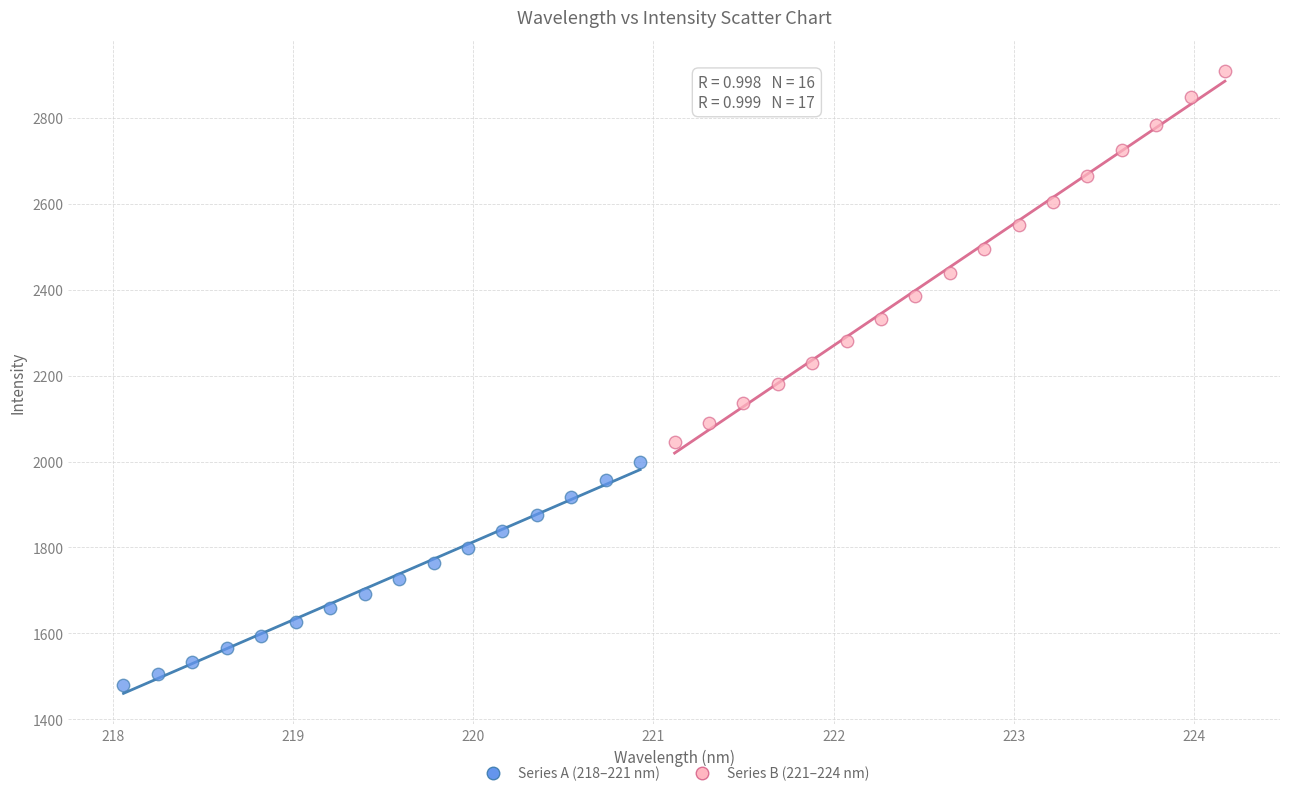

Which series reaches the minimum Y coordinate?

Series A (218–221 nm)